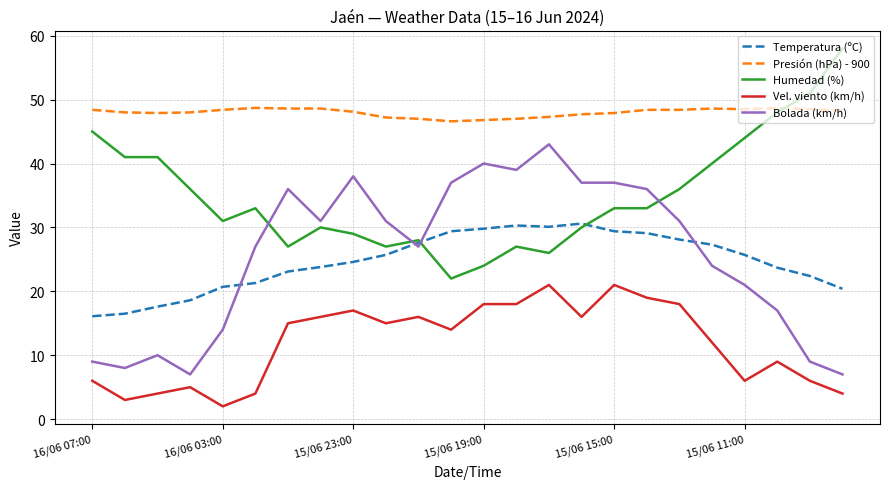

Rank the series by their maximum value, from lowest to highest.

Vel. viento (km/h), Temperatura (ºC), Bolada (km/h), Presión (hPa) - 900, Humedad (%)